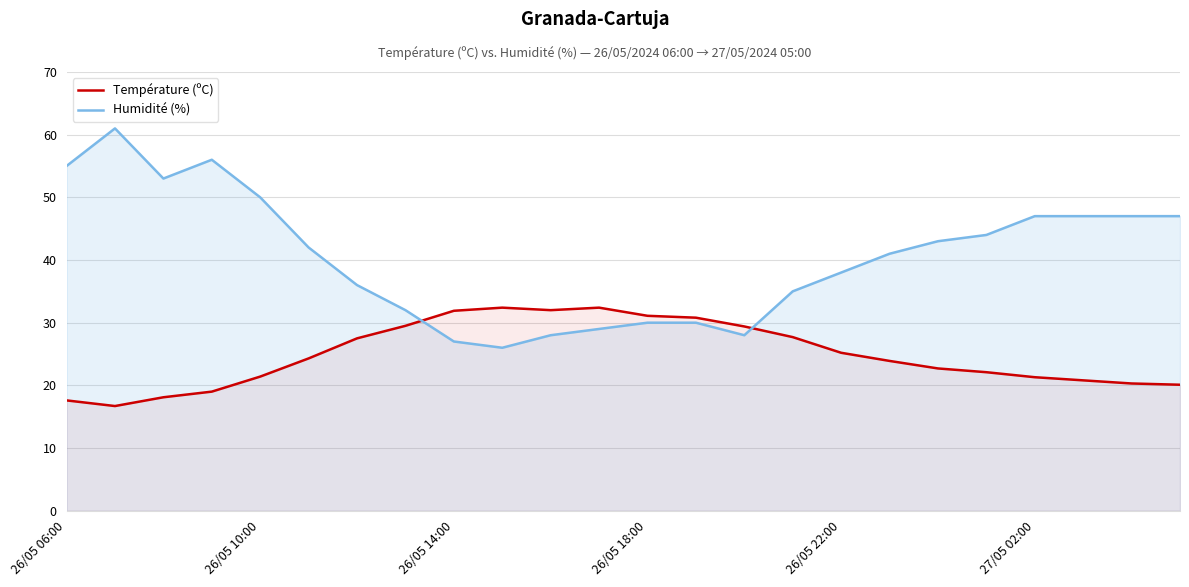

What position from the right is 9?

15